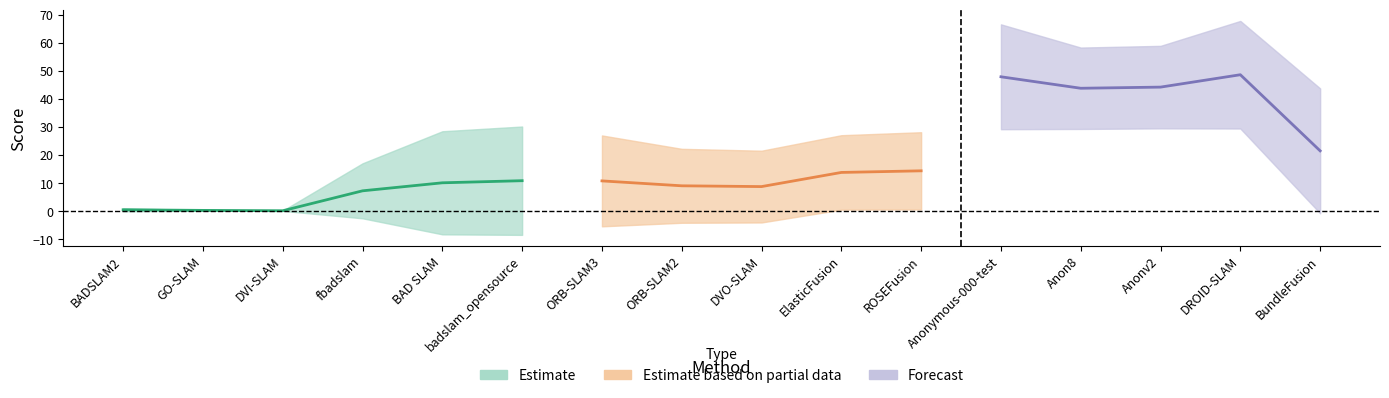

True or false: cables 4 has a value of 0.3 at cables 5.

False